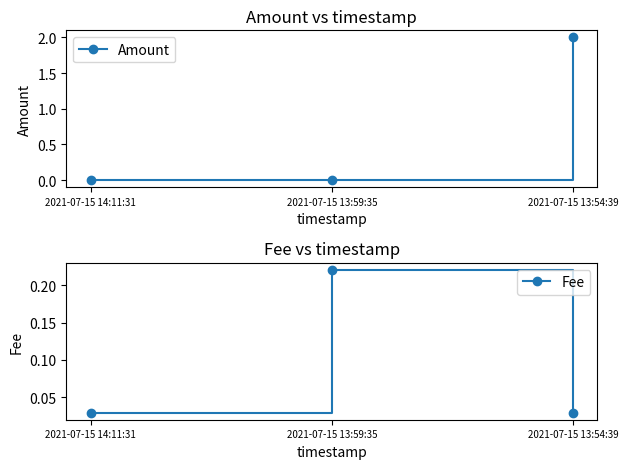

What is the sum of all Amount values?

2